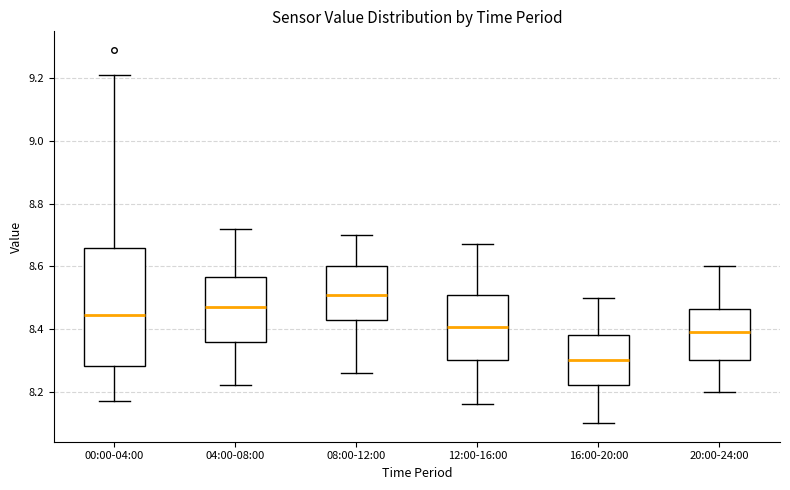

Reading left to right, read every box against the y-axis: the position of its median line, the range the box covers, and the ends of its whiskers. The values are not printed on the chart, so give them approximately, as read against the axis.

00:00-04:00: median 8.44, box 8.28 to 8.66, whiskers 8.18 to 9.22
04:00-08:00: median 8.48, box 8.36 to 8.56, whiskers 8.22 to 8.72
08:00-12:00: median 8.52, box 8.42 to 8.60, whiskers 8.26 to 8.70
12:00-16:00: median 8.40, box 8.30 to 8.50, whiskers 8.16 to 8.68
16:00-20:00: median 8.30, box 8.22 to 8.38, whiskers 8.10 to 8.50
20:00-24:00: median 8.40, box 8.30 to 8.46, whiskers 8.20 to 8.60